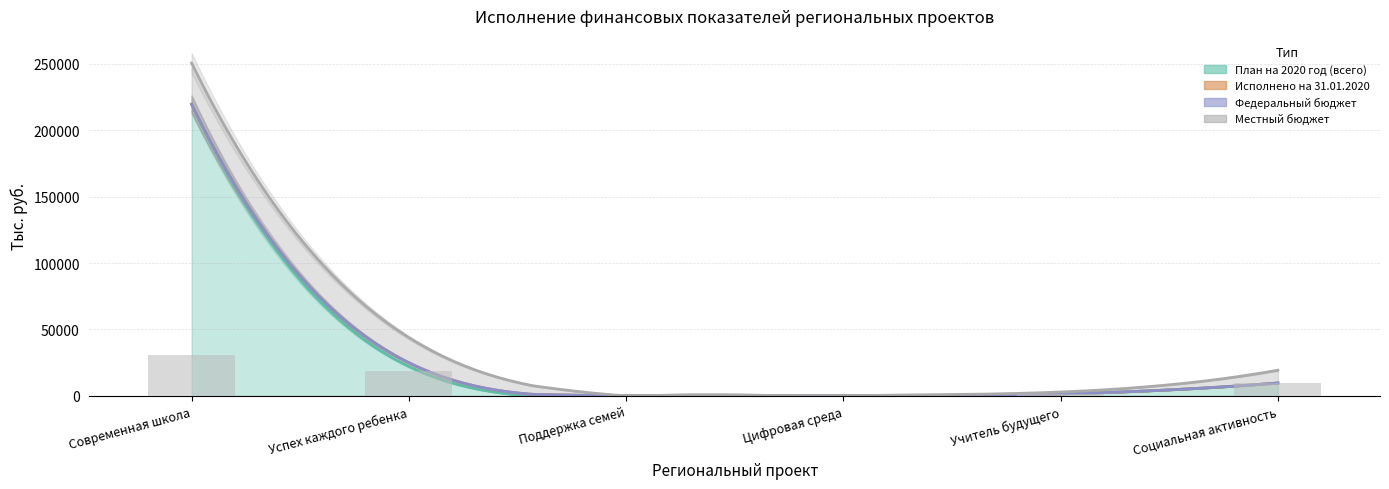

Which category has the lowest value in the План на 2020 год (всего) series?

Поддержка семей